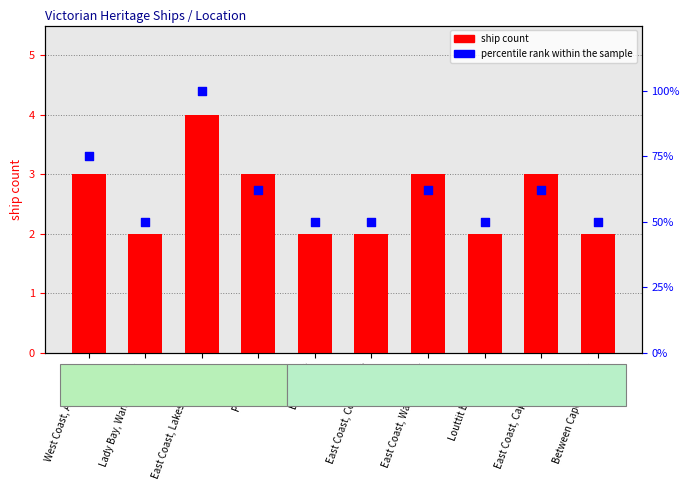

At how many categories does at least one series exceed 83?

1